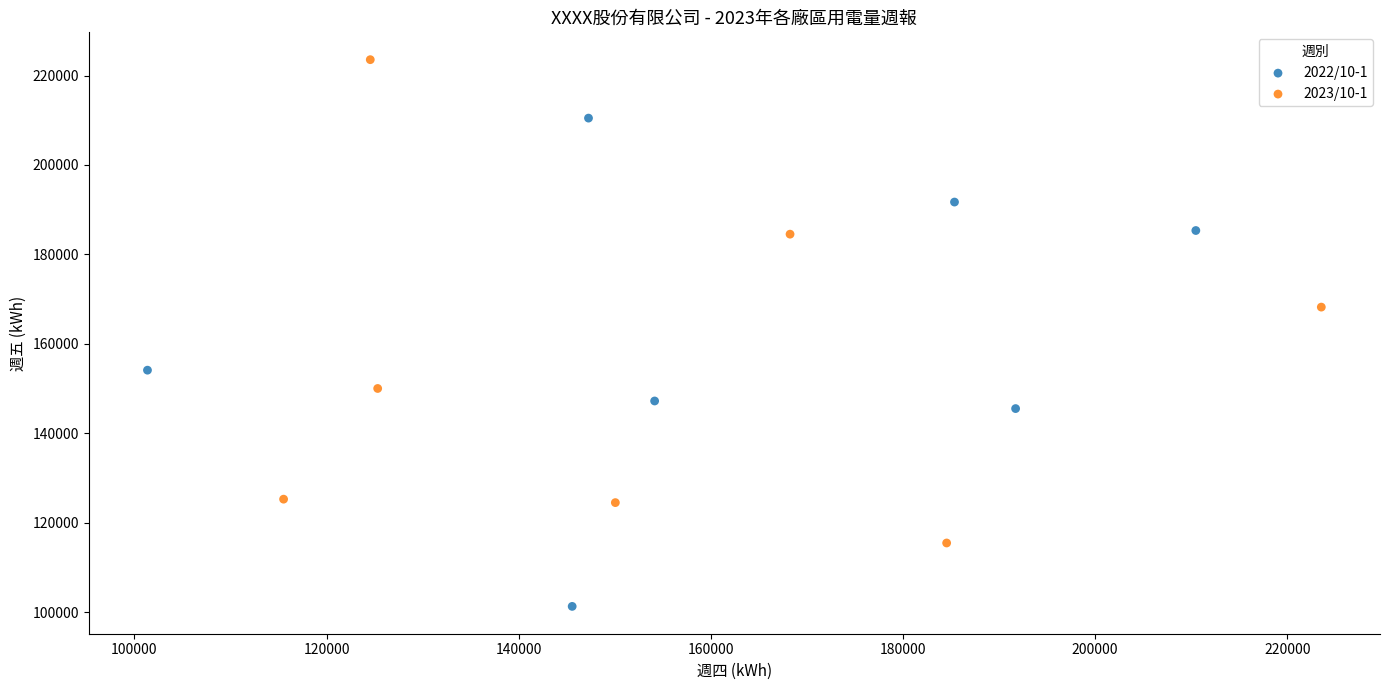

Which series contains the highest Y value?

2023/10-1